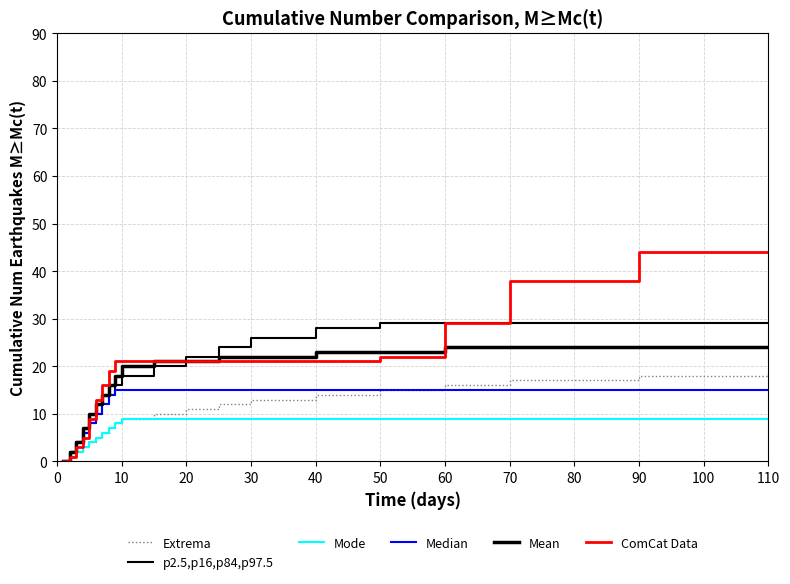

At how many categories does at least one series exceed 39?

2